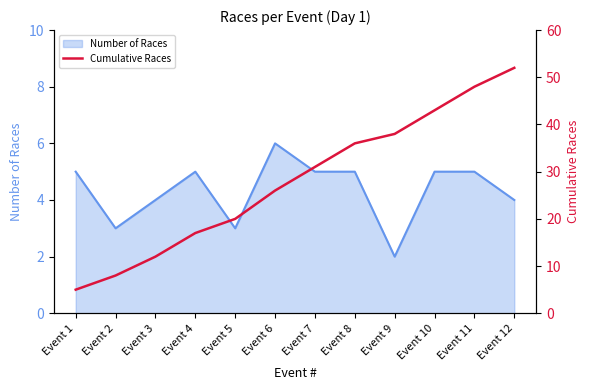

At which label does Number of Races reach its minimum?

Event 9